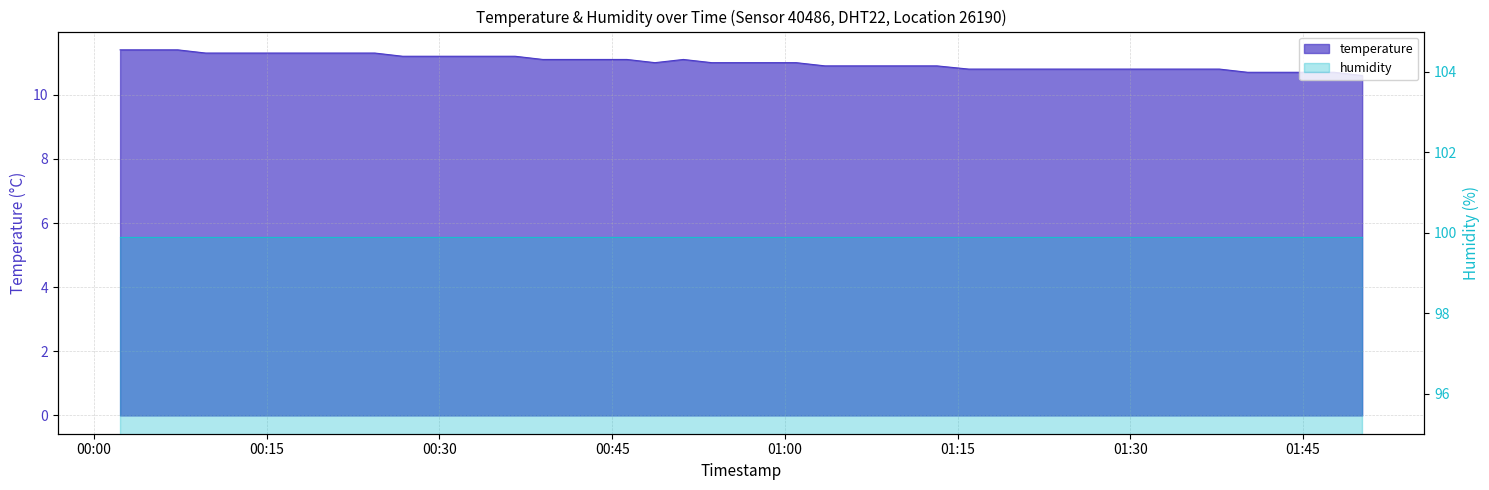

What value does the data have at 2023-05-19T00:09:42?

11.3